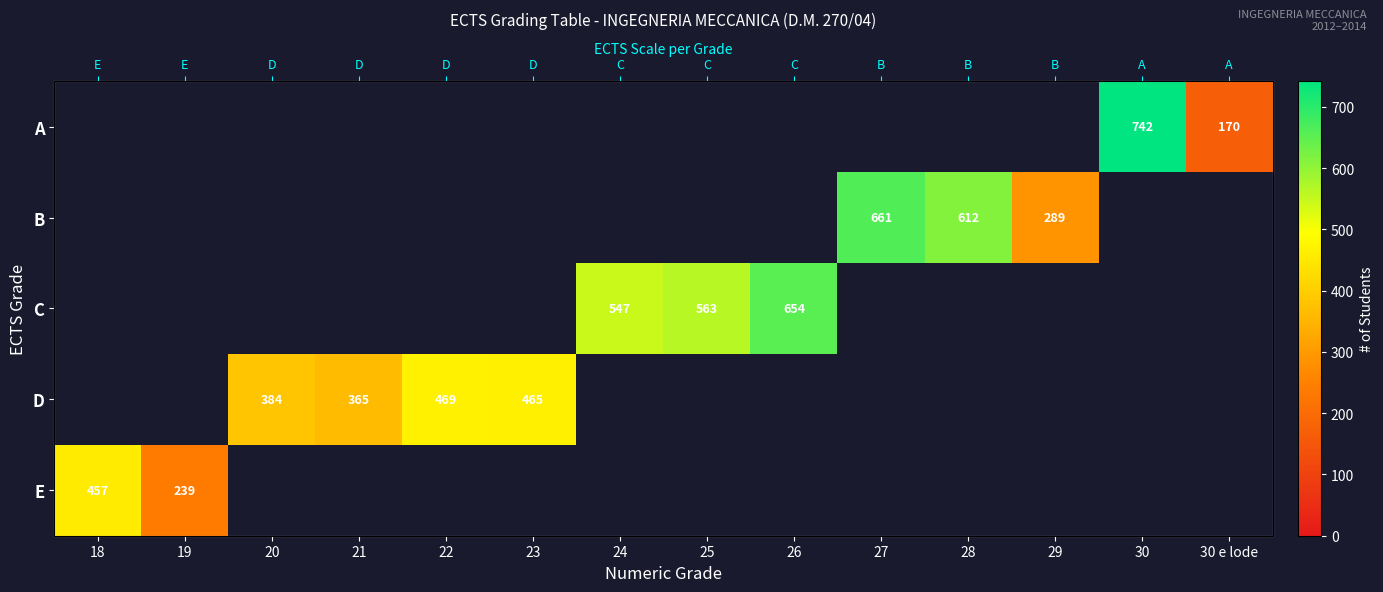

Is the value of A at 20 greater than the value of B at 30 e lode?

No